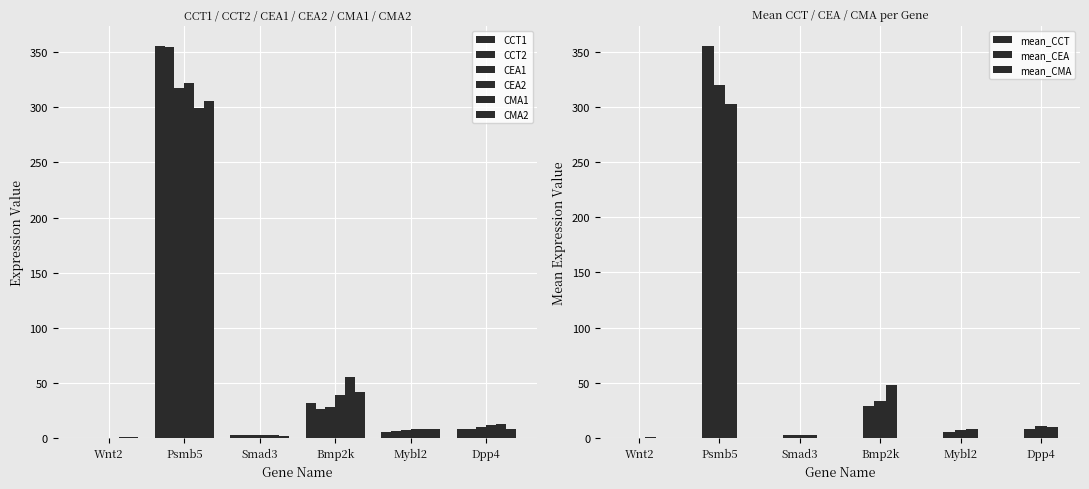

Reading left to right, transcribe all the data shown in this chart.

CCT1: 0.0	355.7	2.9	31.4	4.8	7.8
CCT2: 0.1	355.0	2.8	26.1	5.7	8.3
CEA1: 0.0	317.2	3.0	28.1	6.9	9.9
CEA2: 0.1	322.3	2.4	39.0	8.0	11.6
CMA1: 0.7	299.1	2.5	55.0	8.3	12.6
CMA2: 0.3	305.9	2.0	41.5	8.0	7.8